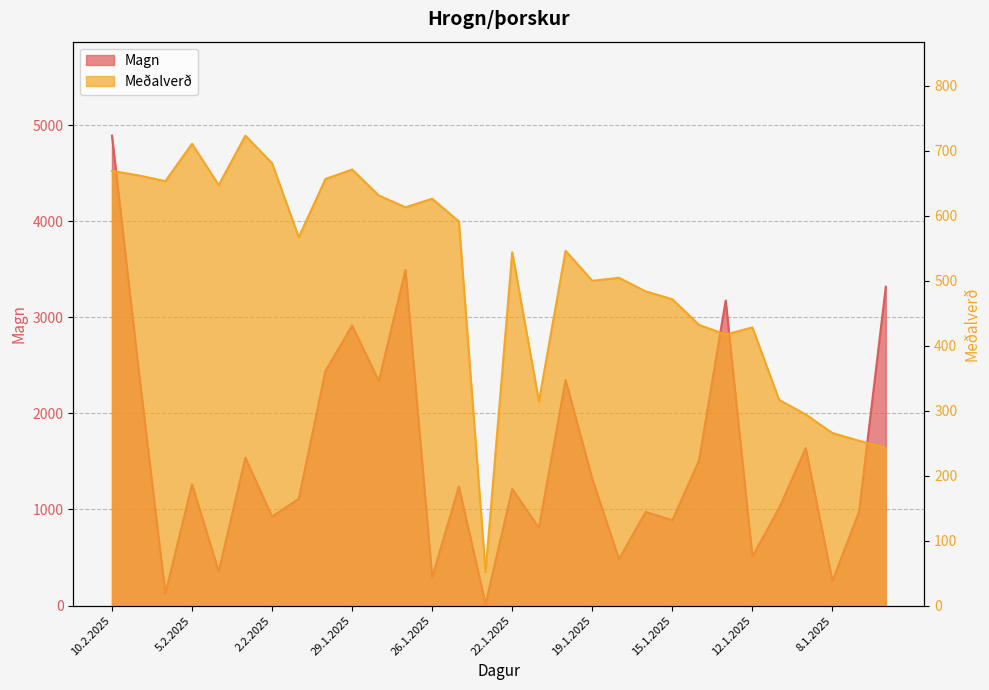

The Magn series shows 975.0 at 16.1.2025. True or false?

True